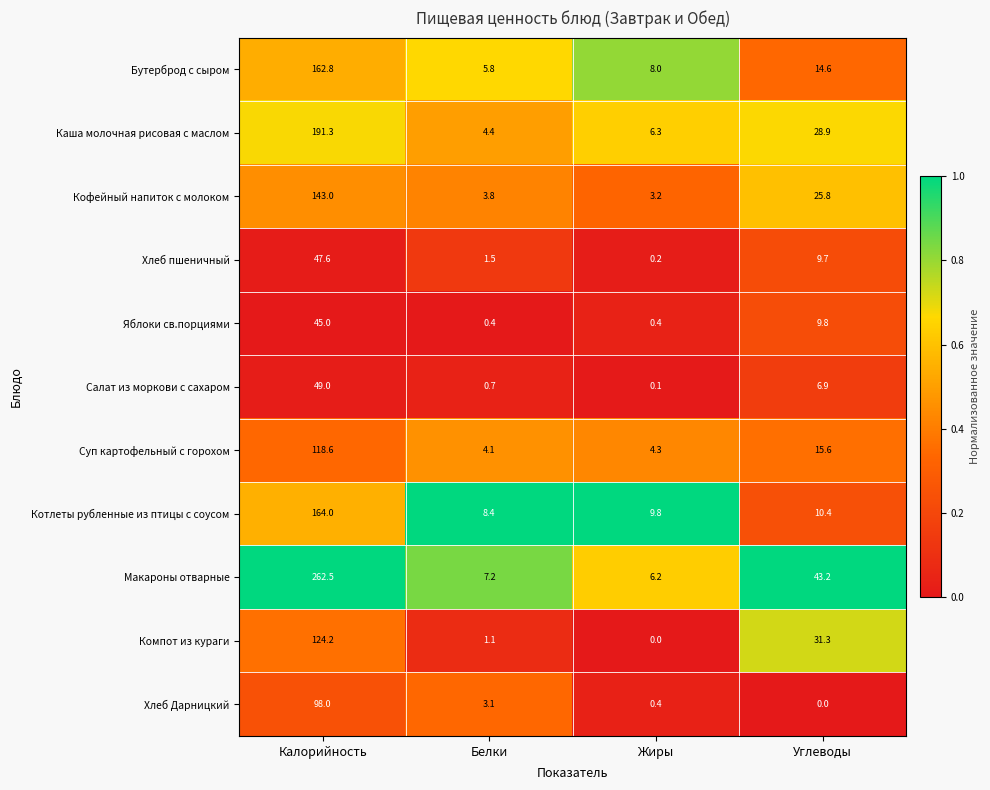

At Белки, list the series in order from smallest to largest.

Яблоки св.порциями, Салат из моркови с сахаром, Компот из кураги, Хлеб пшеничный, Хлеб Дарницкий, Кофейный напиток с молоком, Суп картофельный с горохом, Каша молочная рисовая с маслом, Бутерброд с сыром, Макароны отварные, Котлеты рубленные из птицы с соусом